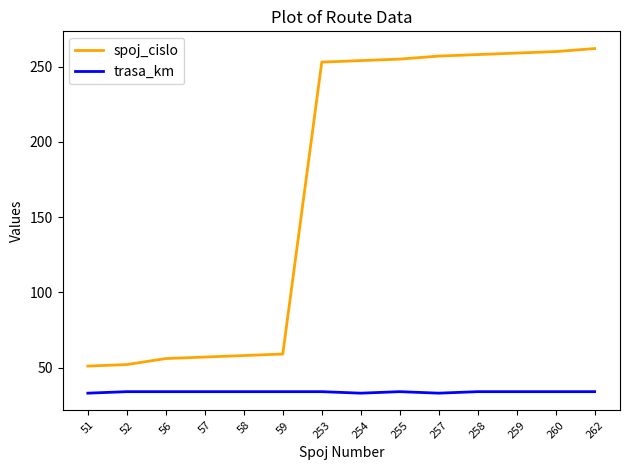

Is the value of trasa_km at 56 greater than the value of spoj_cislo at 259?

No